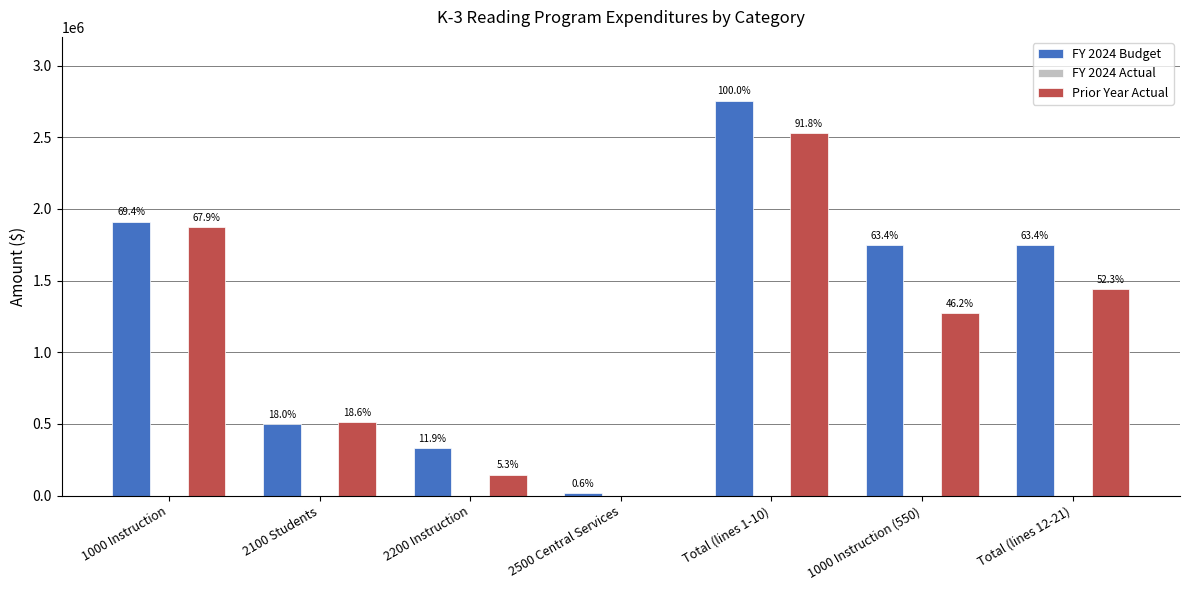

Which series changed the most between 2500 Central Services and Total (lines 12-21)?

FY 2024 Budget